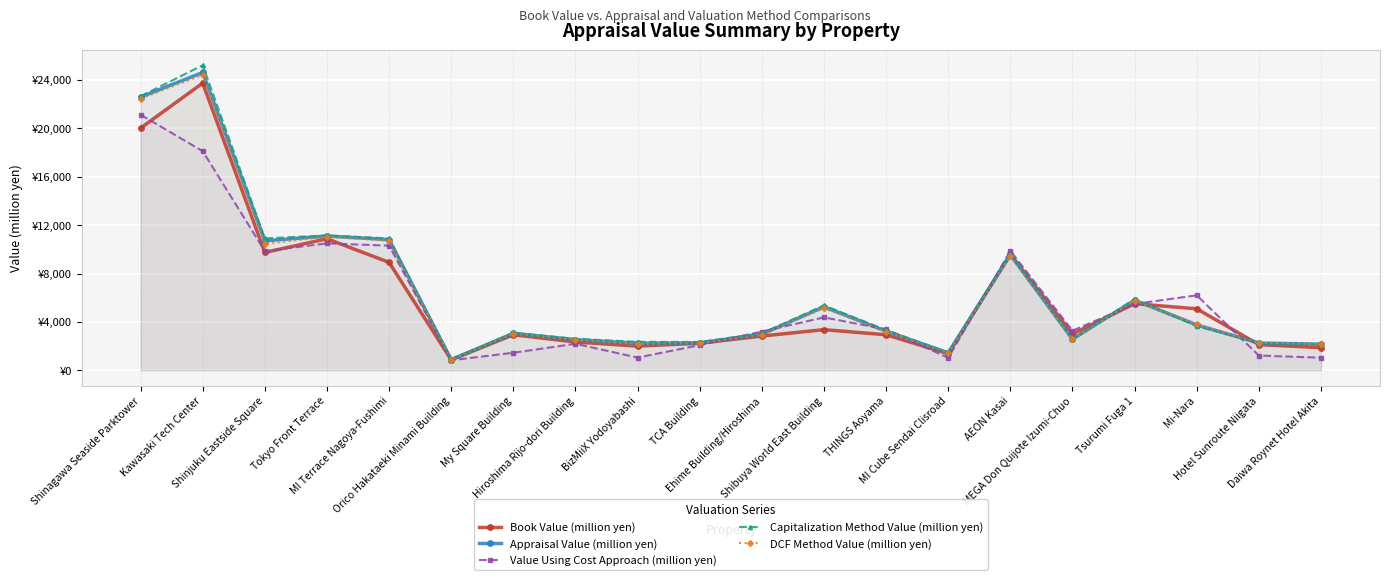

Is it true that Appraisal Value (million yen) equals 2270 at TCA Building?

True